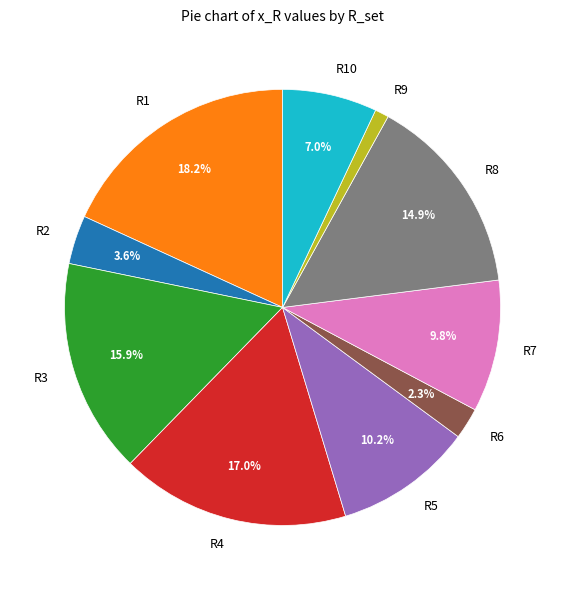

To the nearest percent, what is the average slice percentage?

10%